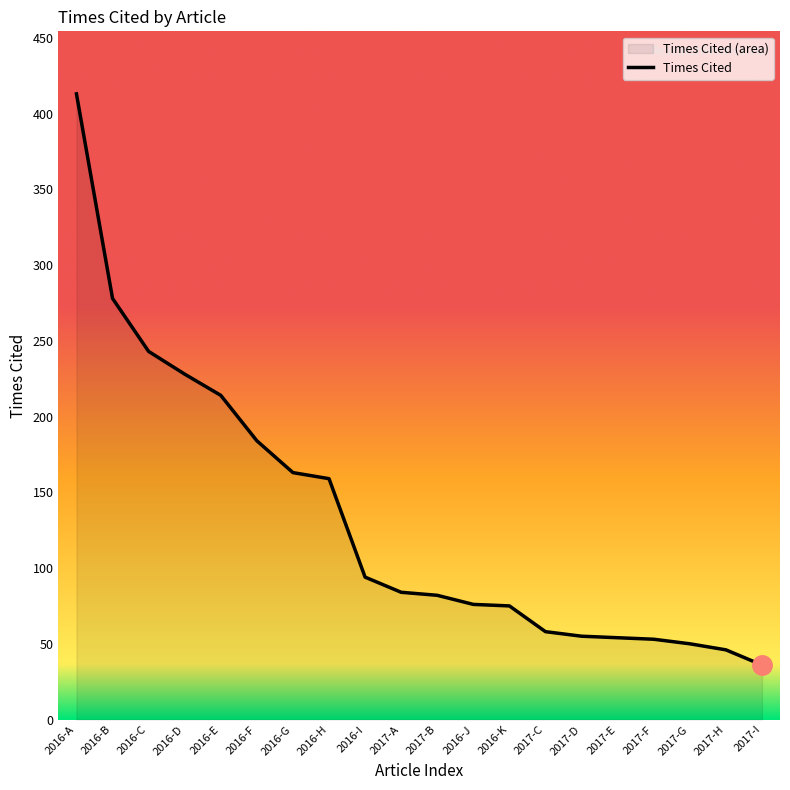

True or false: there are more than 1 points higher than both neighbors.

False